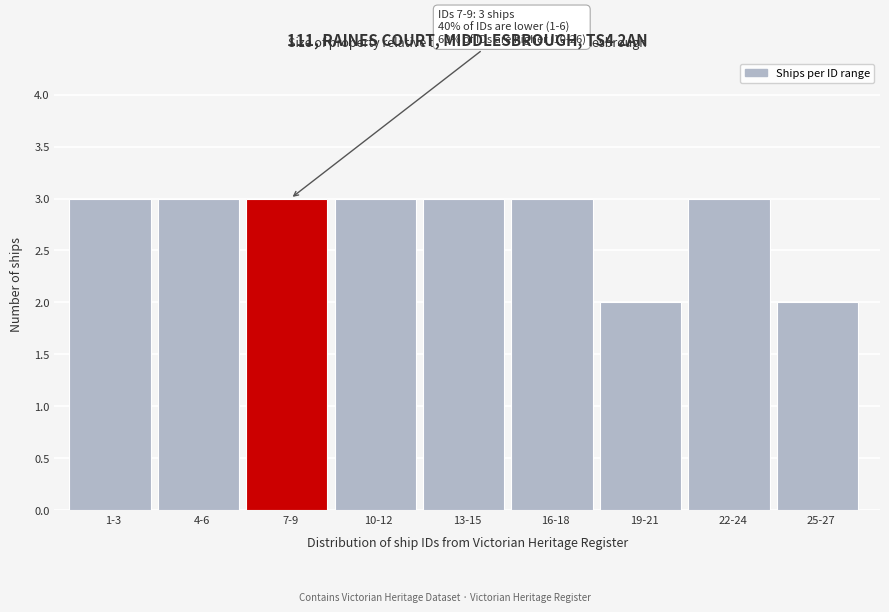

Reading left to right, list all the values displayed in this chart.

1-3=3	4-6=3	7-9=3	10-12=3	13-15=3	16-18=3	19-21=2	22-24=3	25-27=2